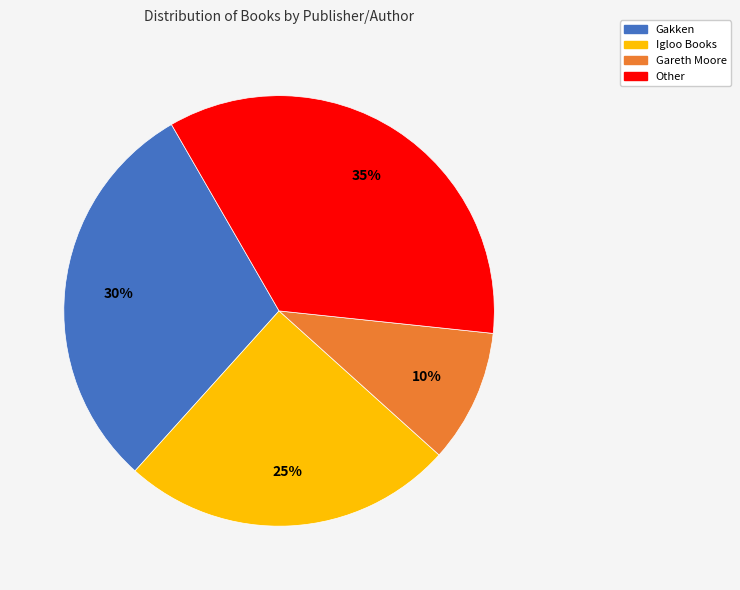

Approximately how many times larger is the value at Gakken compared to Igloo Books?

1.2